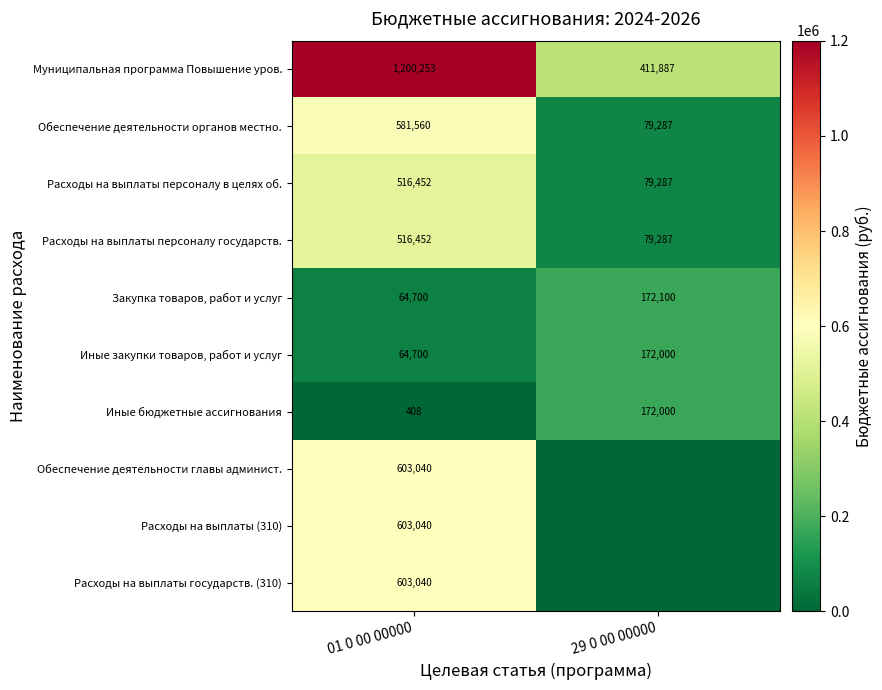

What value does the Расходы на выплаты персоналу государств. series have at 01 0 00 00000, to the nearest 50?

516450